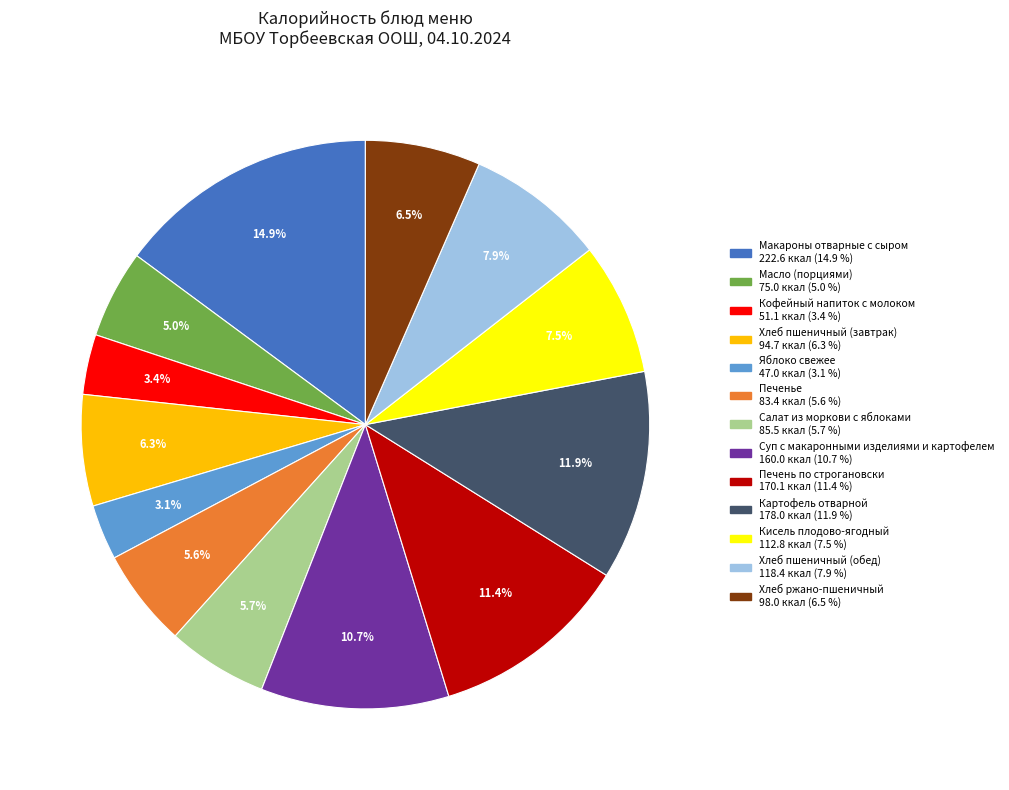

What is the ratio of the value at Картофель отварной to the value at Суп с макаронными изделиями и картофелем?

1.1